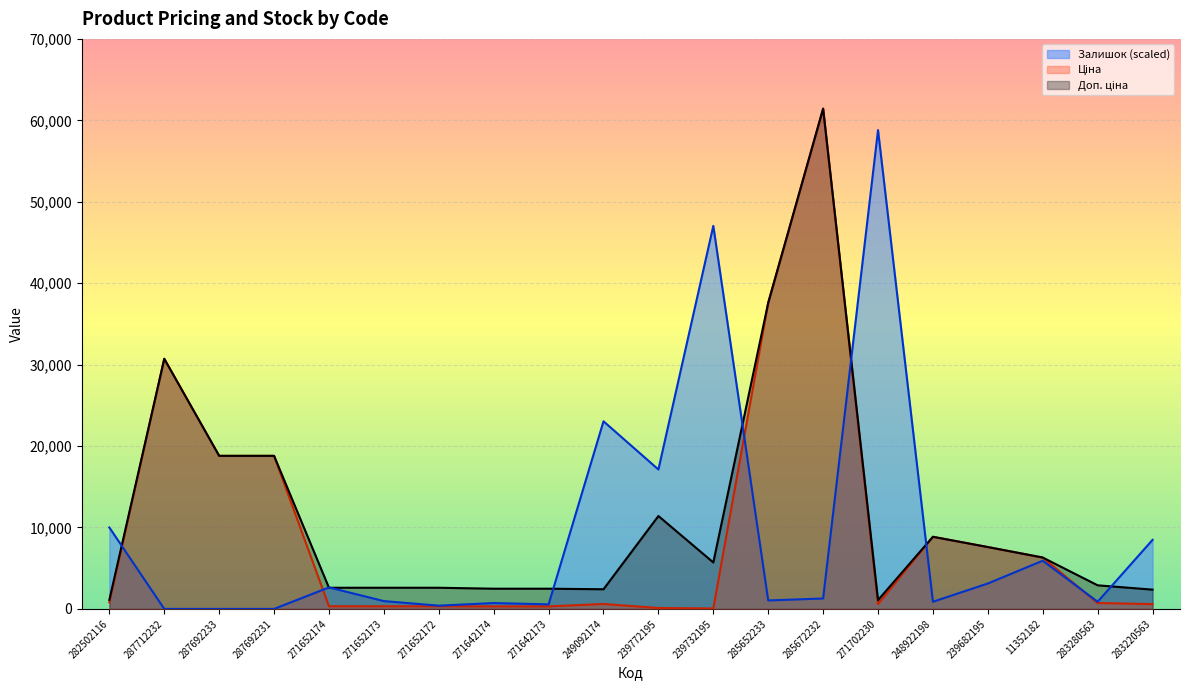

Where does the Залишок series first go above 1280?

282502116